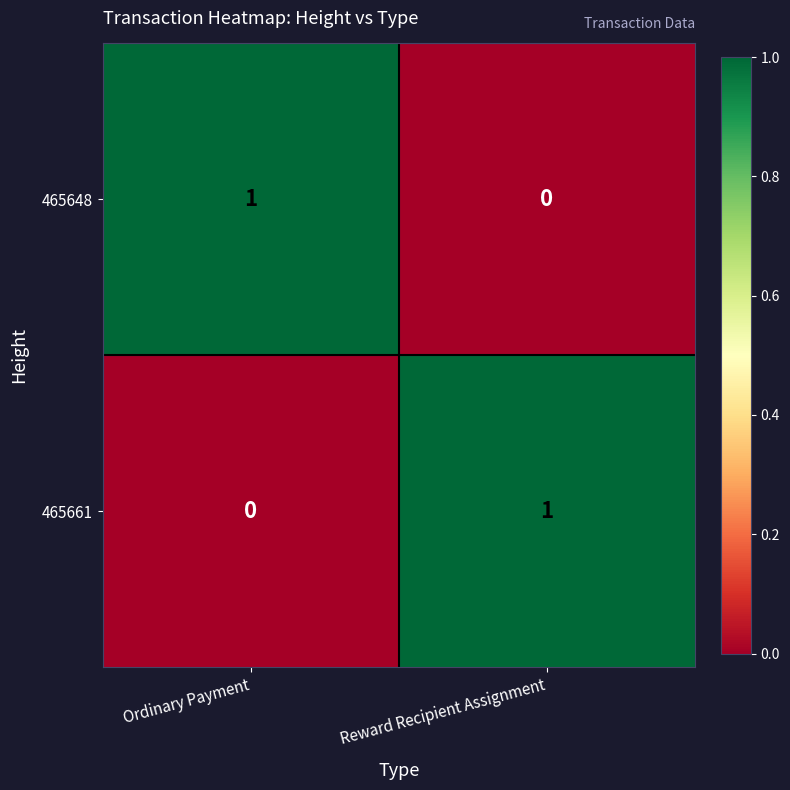

The 465661 series shows 0 at Reward Recipient Assignment. True or false?

False